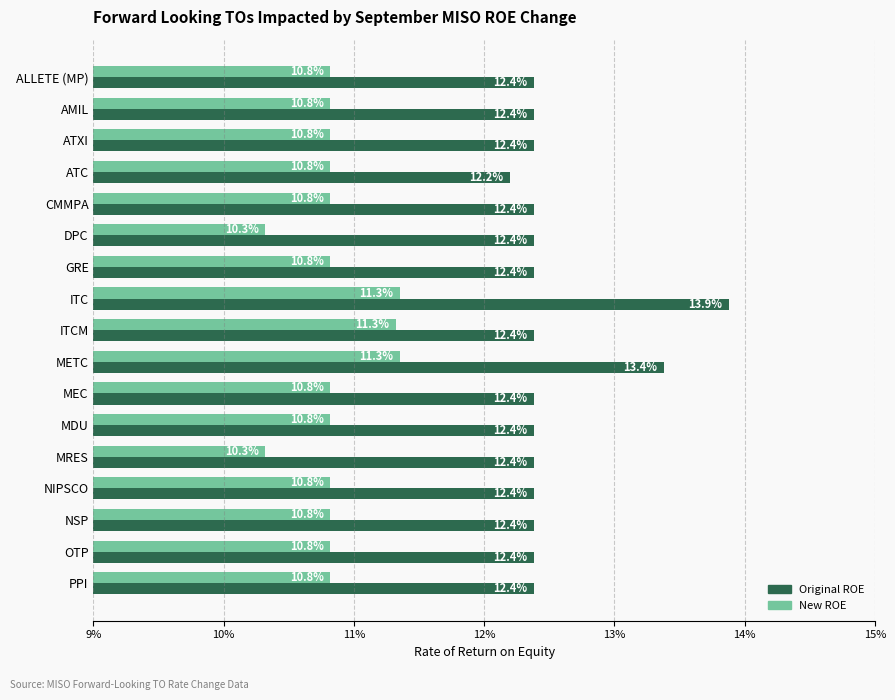

Rank the series by their average value, from lowest to highest.

New ROE, Original ROE